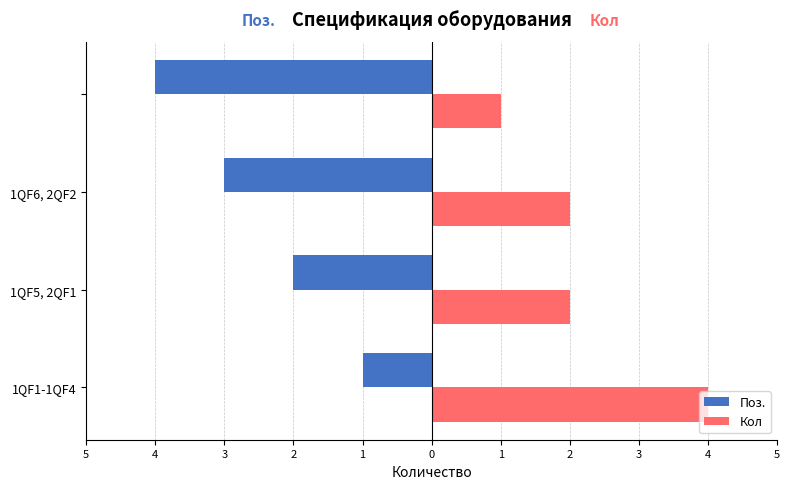

What are all the series names shown in the legend?

Поз., Кол